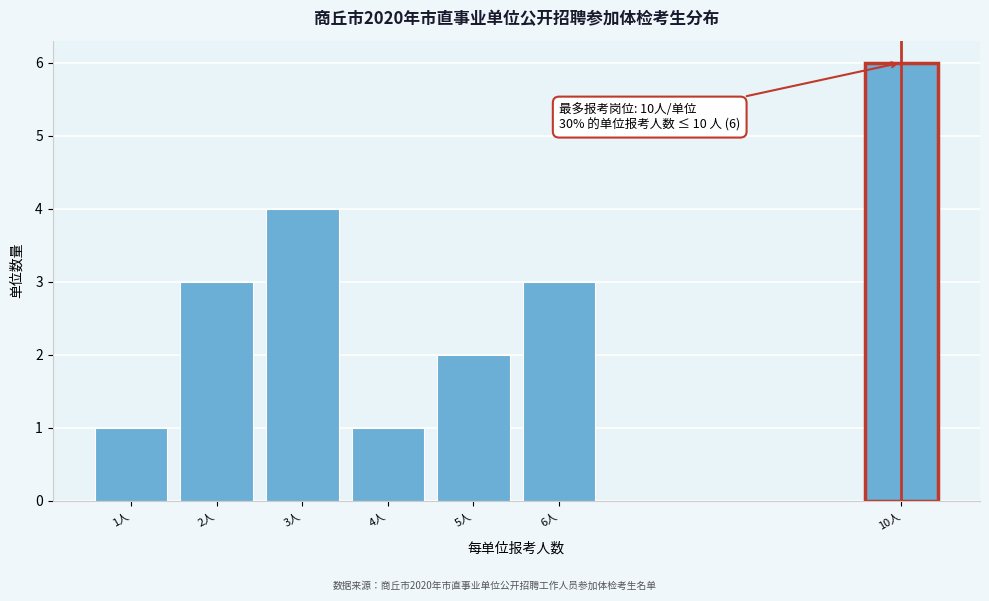

Reading left to right, extract all data points from this chart.

1	3	4	1	2	3	6